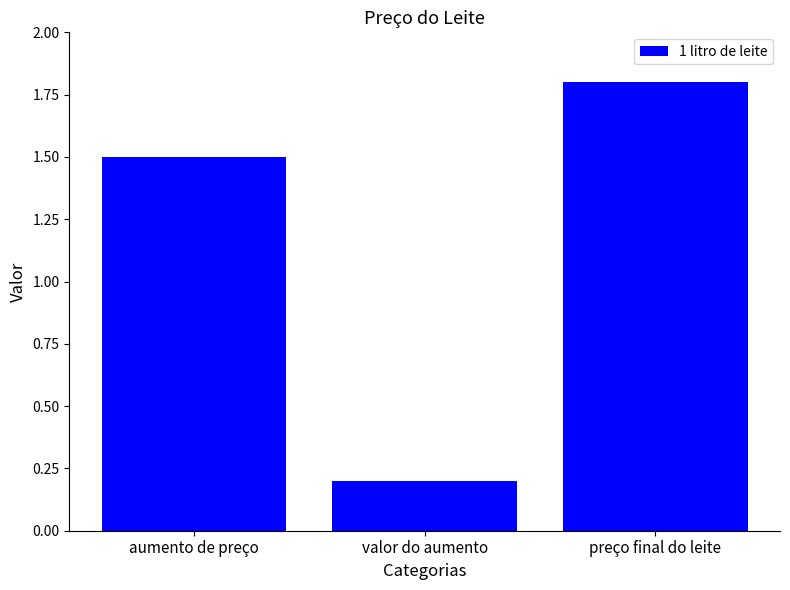

What is the value of the 2nd bar from the left?

0.2